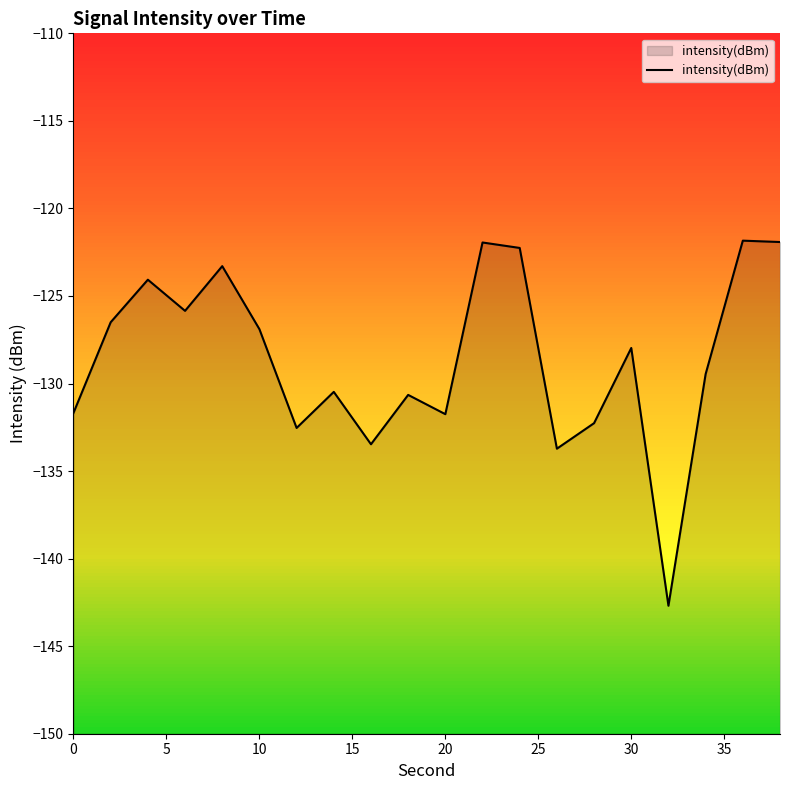

What is the minimum value shown in the chart?

-142.7